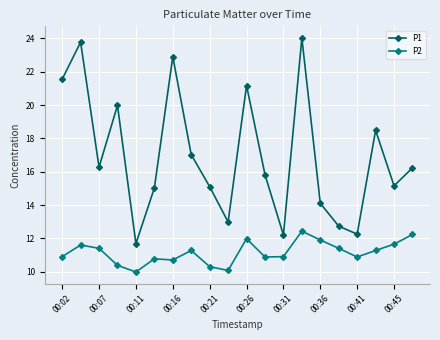

What is the difference between the maximum and minimum values in the P1 series?

12.3